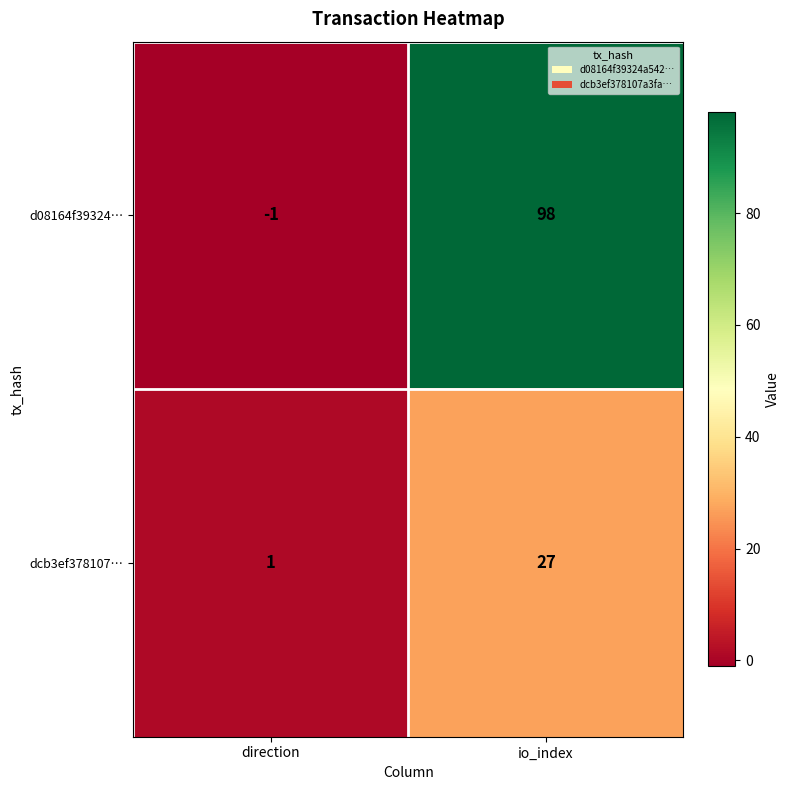

How many categories are shown in the chart?

2